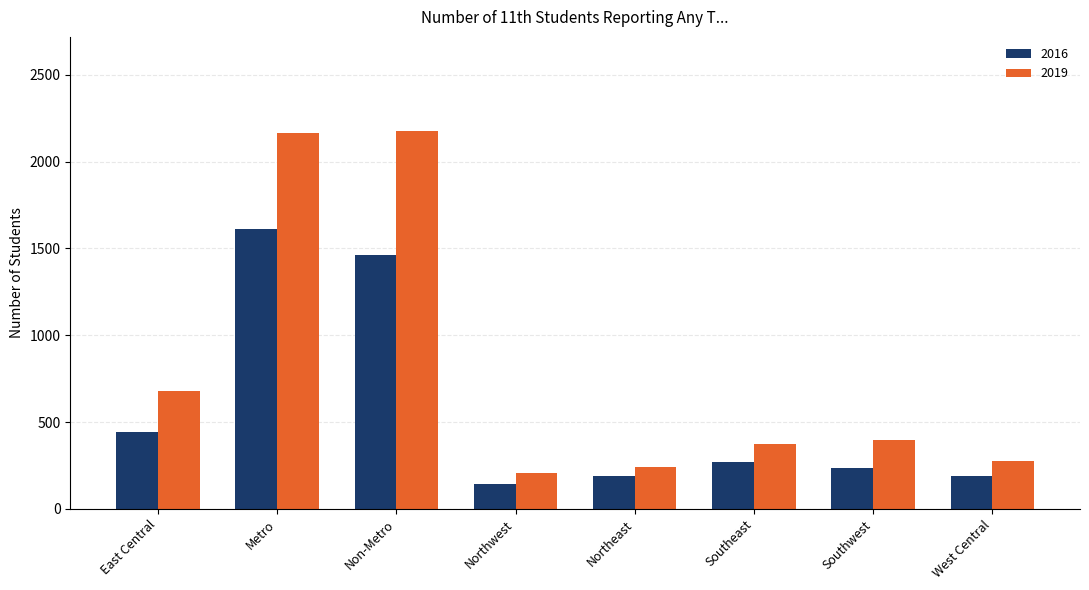

What is the total value across all series at Northeast?

428